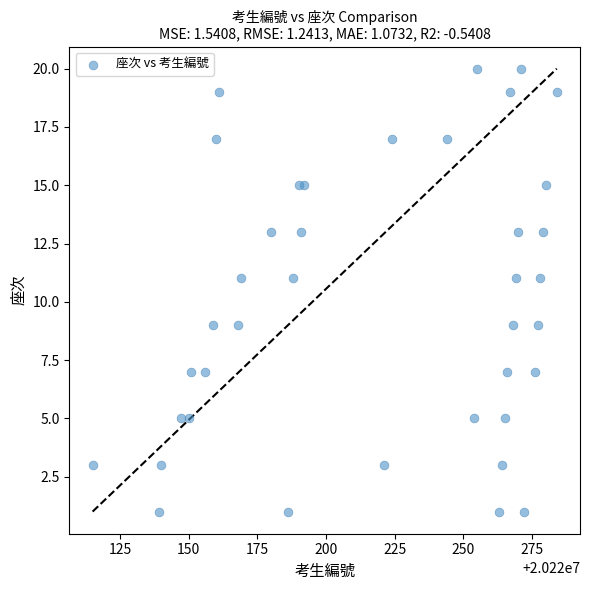

What is the range of Y values (max minus min)?

19